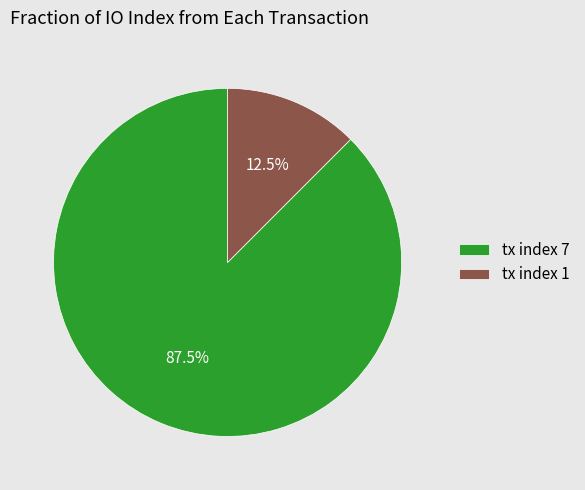

How many slices are in this pie chart?

2